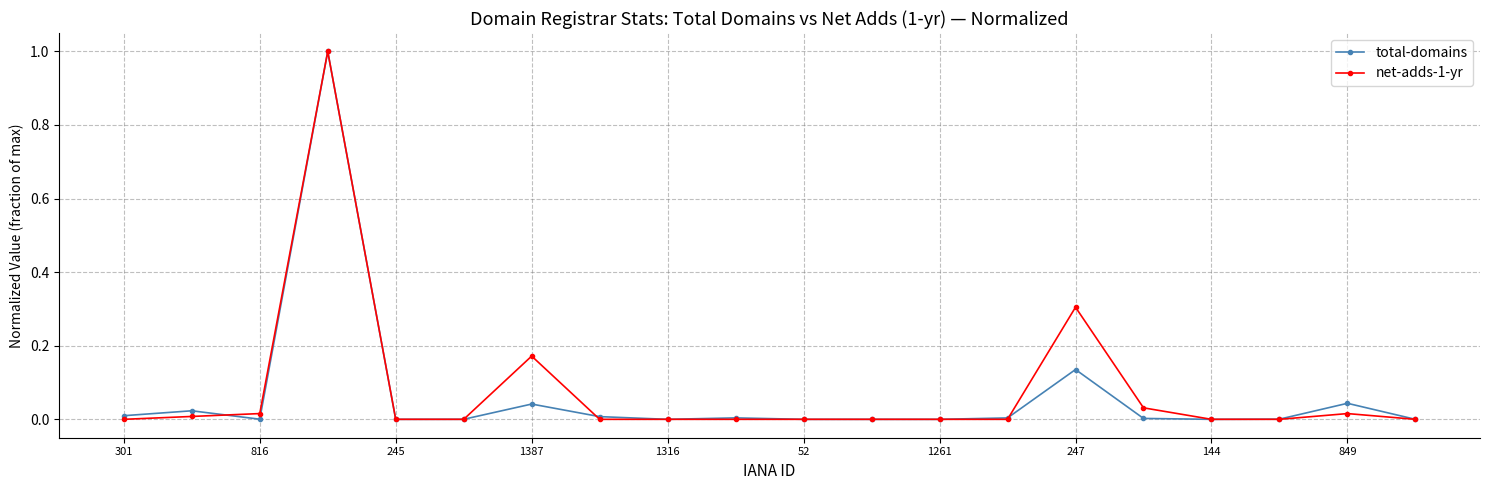

What is the maximum value shown in the chart?

1.0